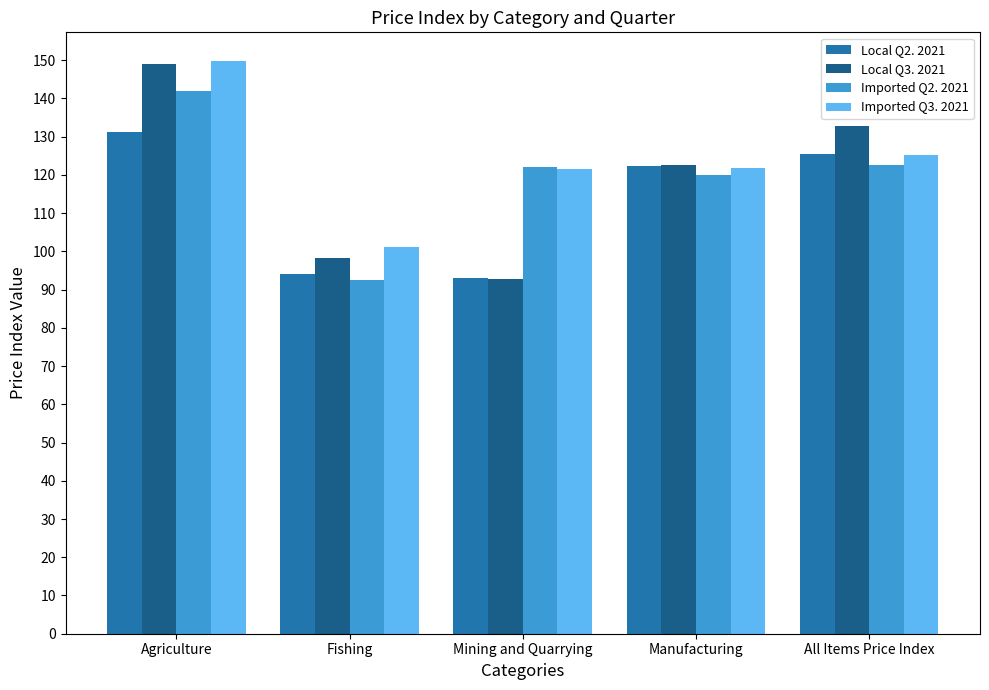

What is the difference between the maximum and minimum values in the Local Q3. 2021 series?

56.3